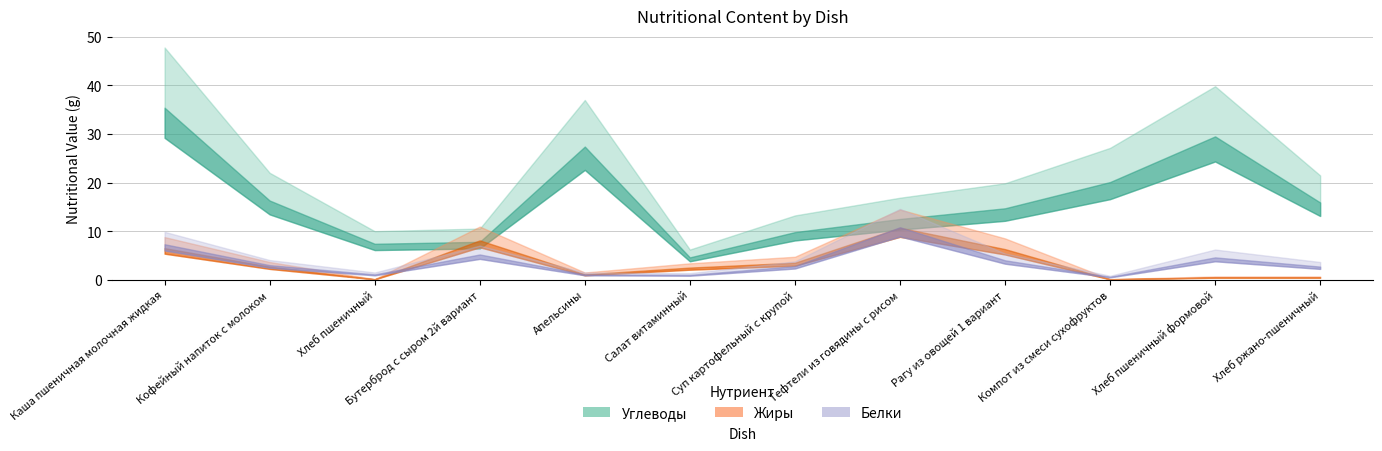

Reading left to right, what are all the values shown in this chart?

Белки: 7.3	3.0	1.1	5.2	1.1	1.0	2.8	10.8	4.0	0.6	4.6	2.7
Жиры: 6.5	2.7	0.1	8.1	1.1	2.5	3.5	10.7	6.3	0.1	0.5	0.5
Углеводы: 35.4	16.3	7.4	7.8	27.4	4.6	9.8	12.5	14.7	20.1	29.5	15.9